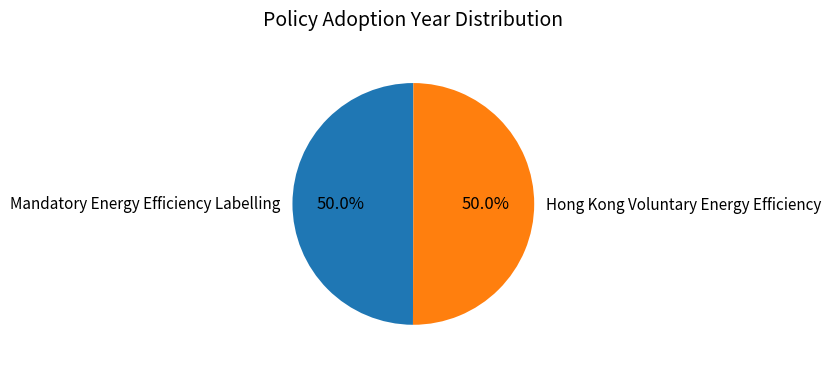

What percentage is NOT represented by Mandatory Energy Efficiency Labelling?

50.0%